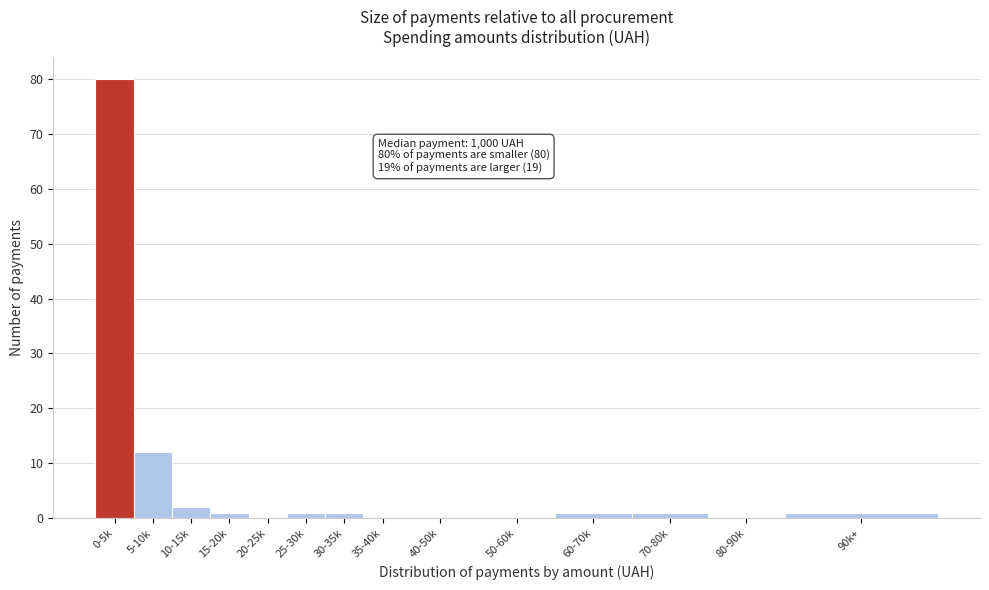

Reading left to right, transcribe all the data shown in this chart.

0-5k=80	5-10k=12	10-15k=2	15-20k=1	20-25k=0	25-30k=1	30-35k=1	35-40k=0	40-50k=0	50-60k=0	60-70k=1	70-80k=1	80-90k=0	90k+=1